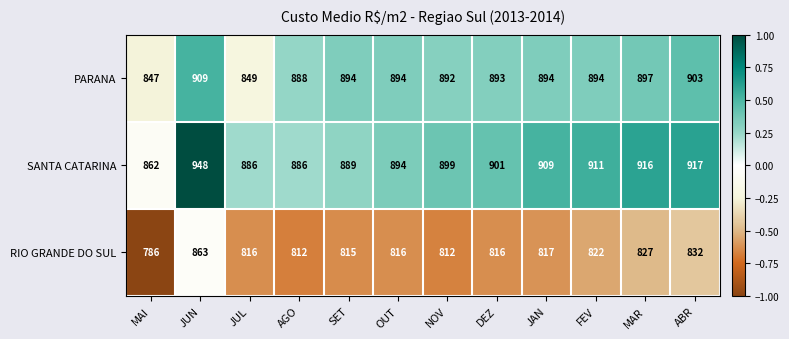

What is the approximate value of SANTA CATARINA at ABR, to the nearest 5?

915